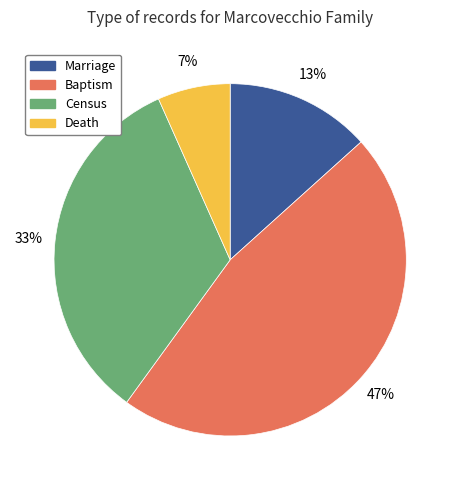

Does any single category account for the majority?

No